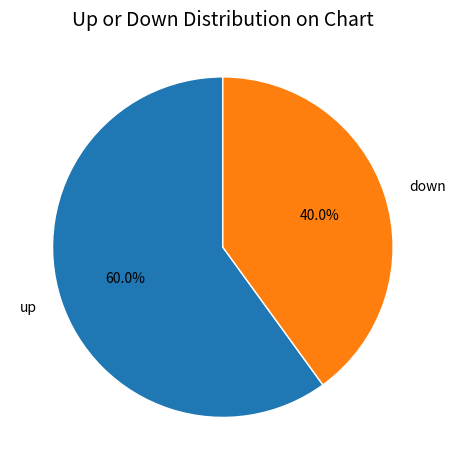

What percentage do down and up together represent?

100.0%